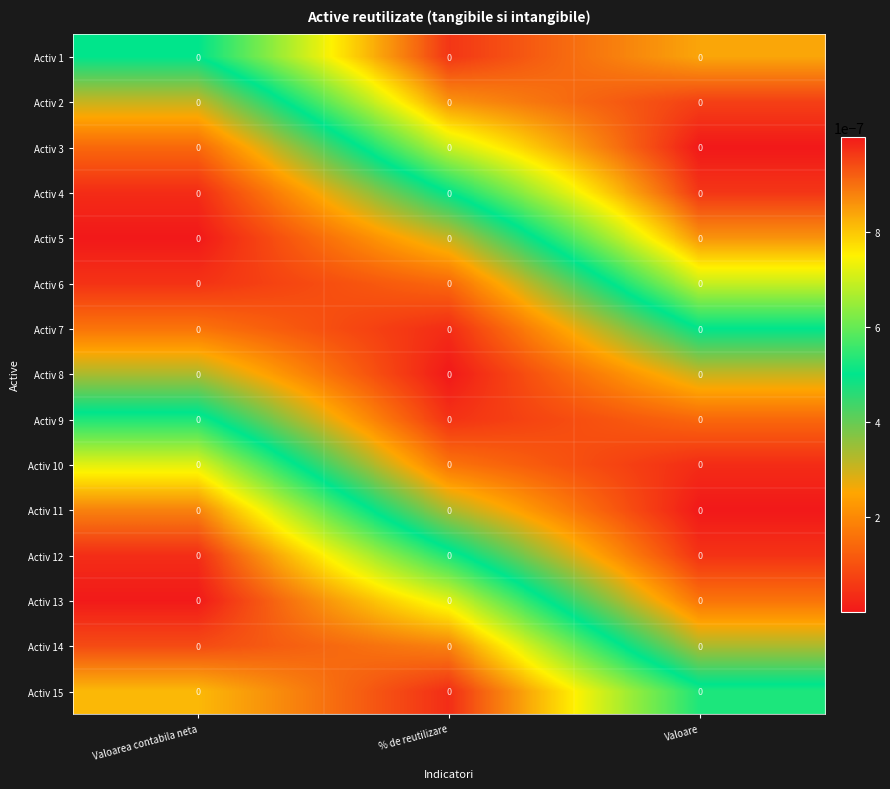

Which category has the lowest value across all series?

Valoarea contabila neta